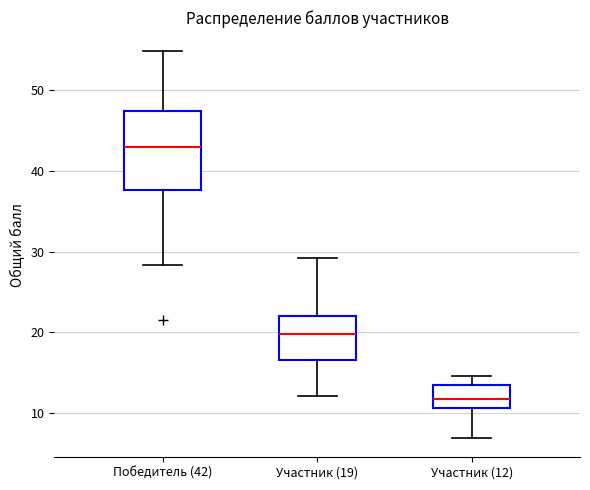

Where is the upper edge of the box for Участник (19) on the y-axis? The values are not printed on the chart, so give them approximately, as read against the axis.

22